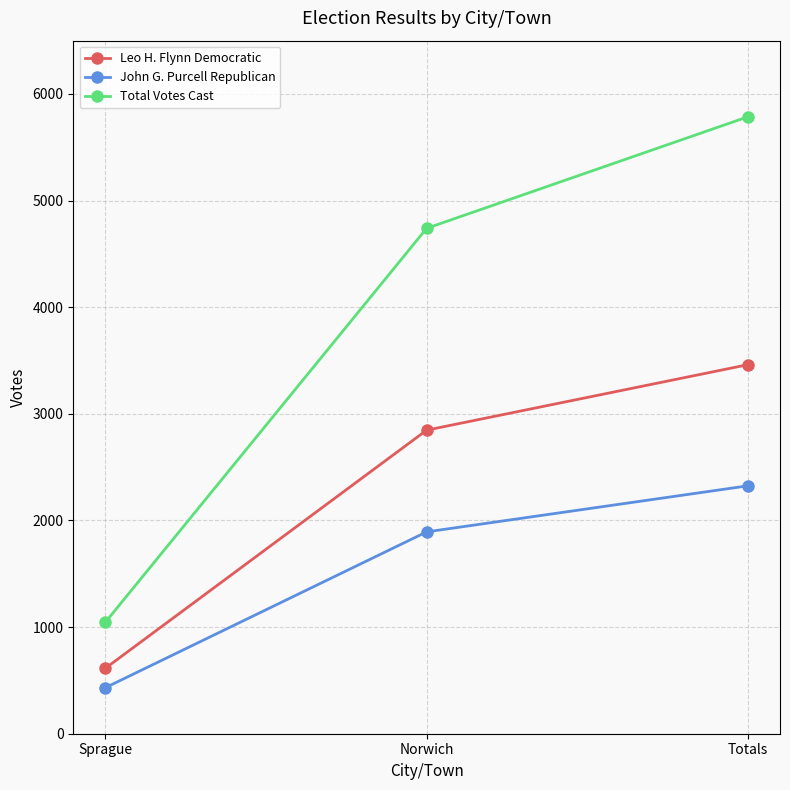

The John G. Purcell Republican series shows 432 at Sprague. True or false?

True